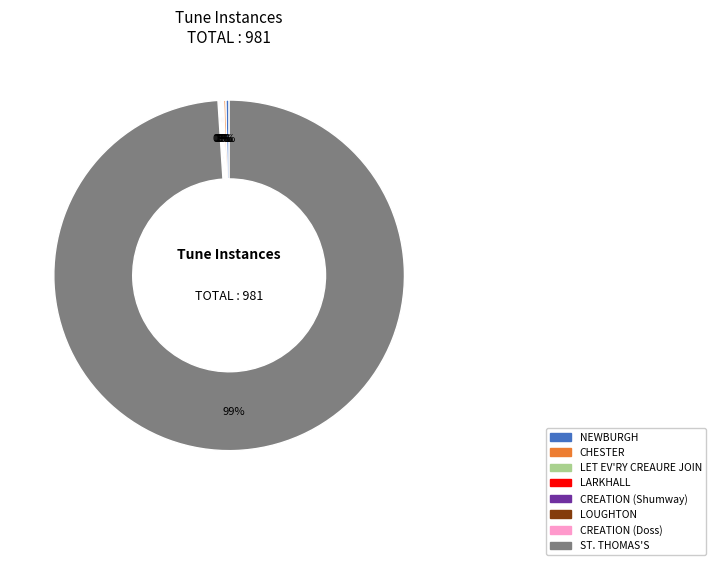

Is it true that ST. THOMAS'S is 99% of the pie?

True